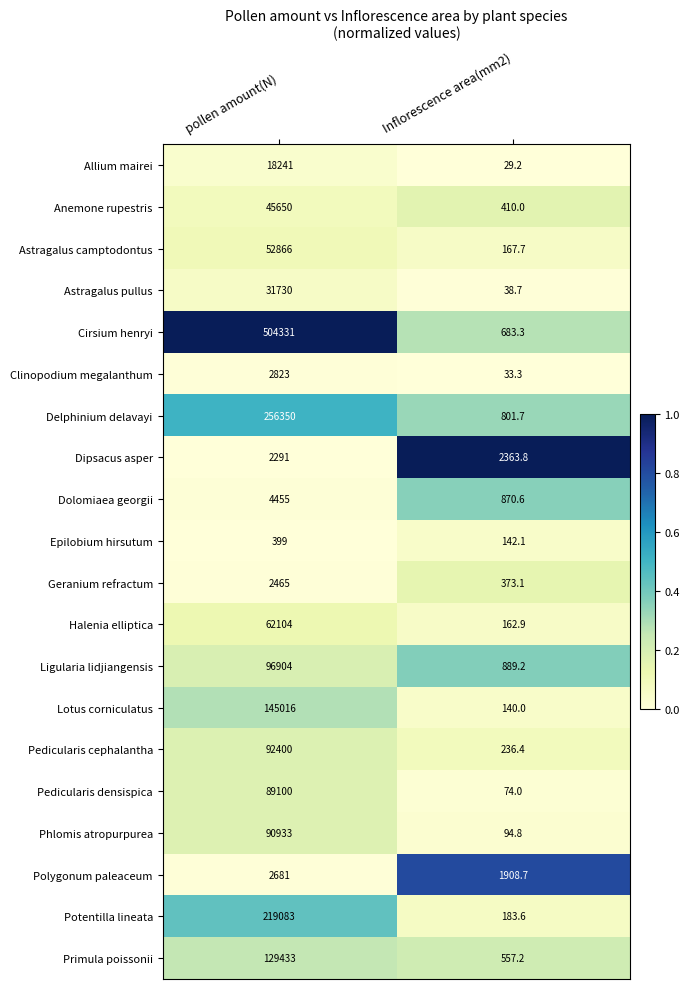

What is the total value across all series at Inflorescence area(mm2)?

10160.3